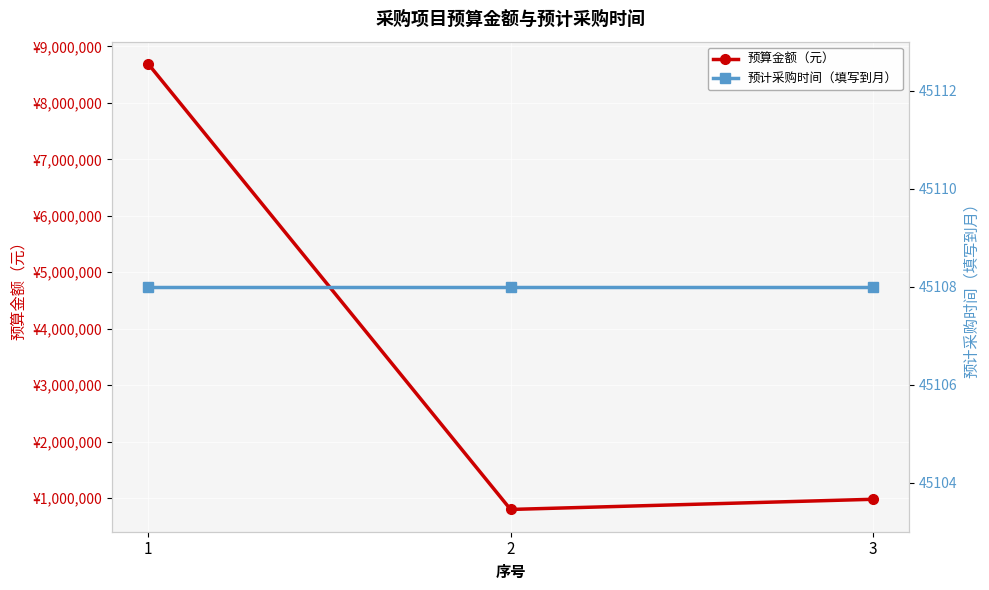

Is the value of 预算金额（元） at 2 greater than the value of 预计采购时间（填写到月） at 2?

Yes